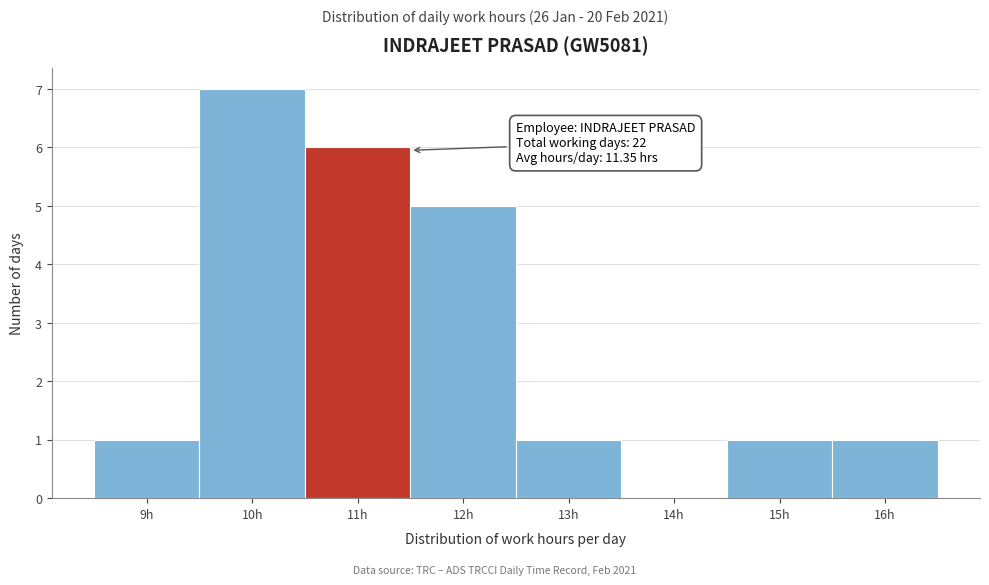

Which range on the x-axis has the tallest bar?

9.5 to 10.5